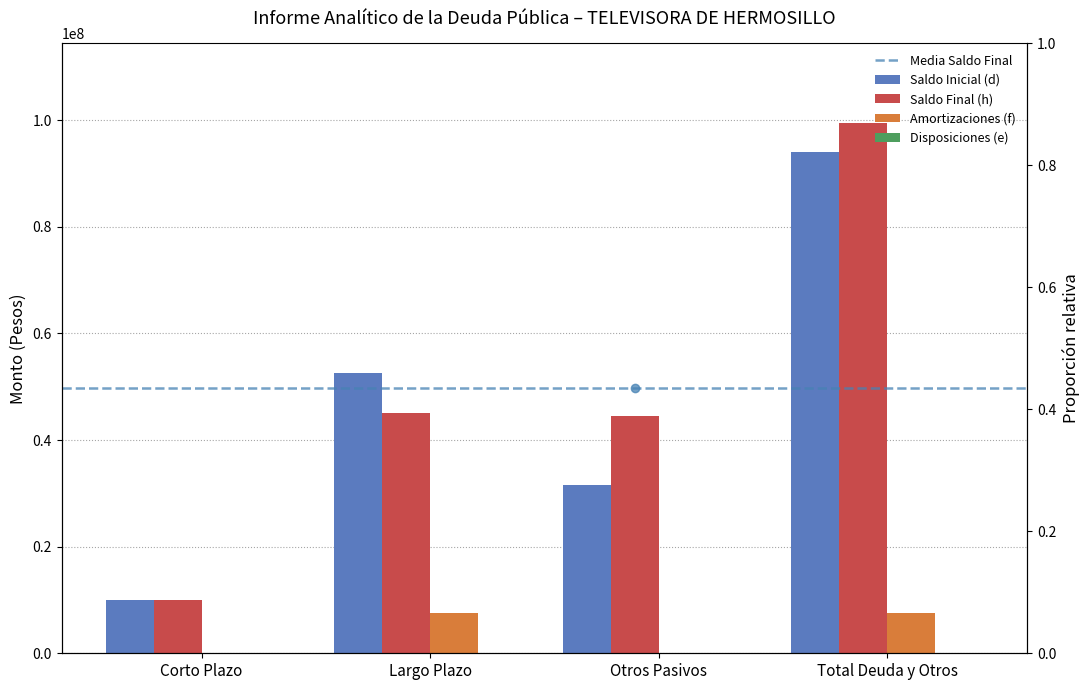

Which series has the largest total across all categories?

Saldo Final